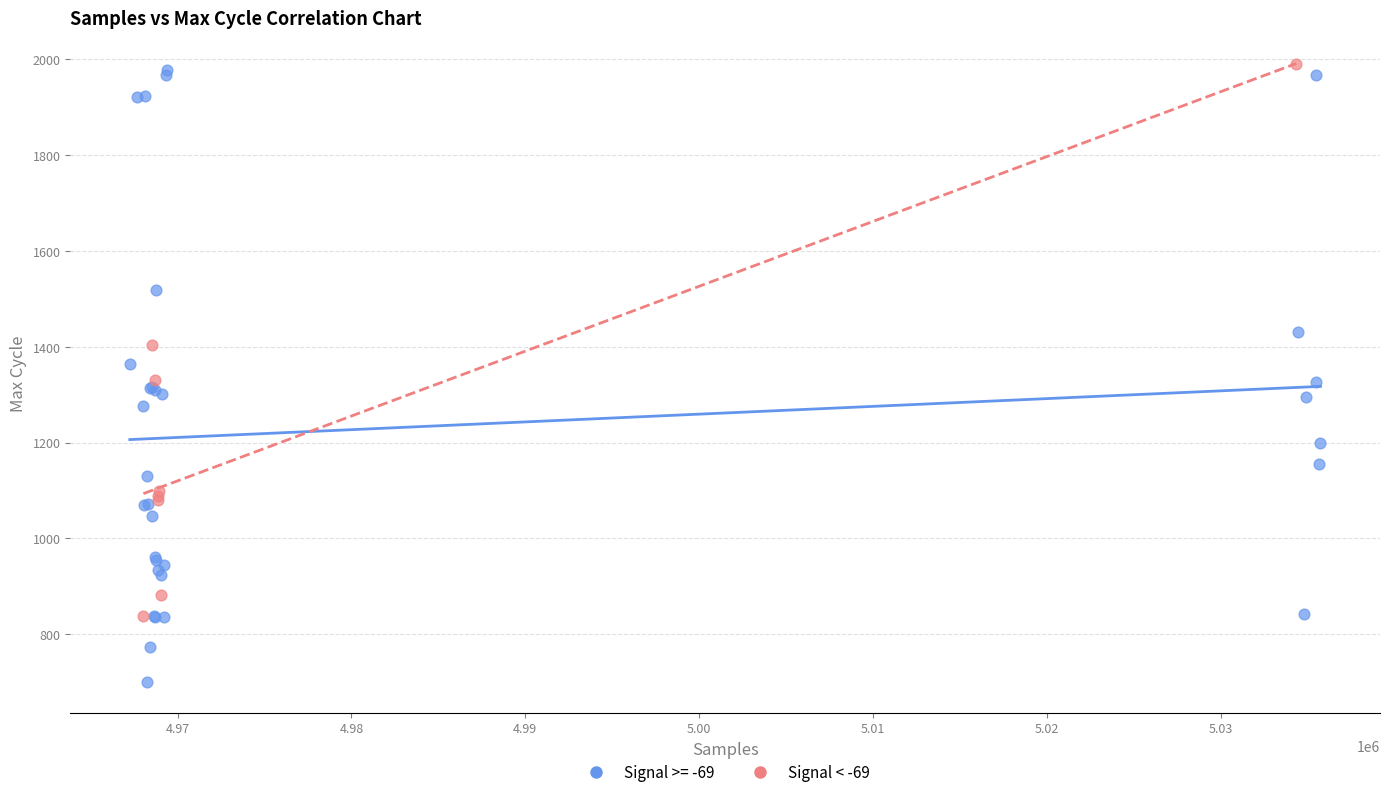

Which series contains the lowest Y value?

Signal >= -69